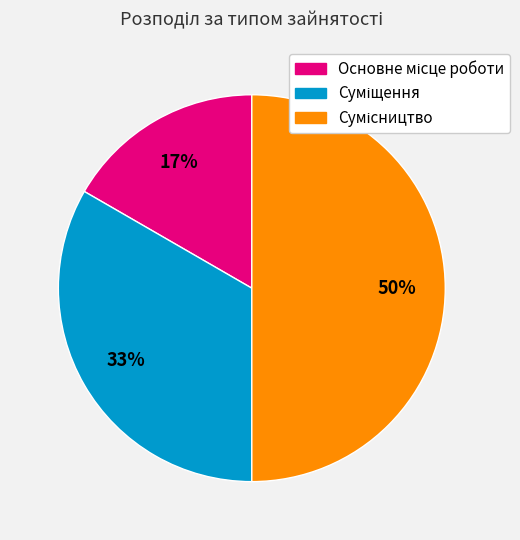

To the nearest percent, what is the average slice percentage?

33%